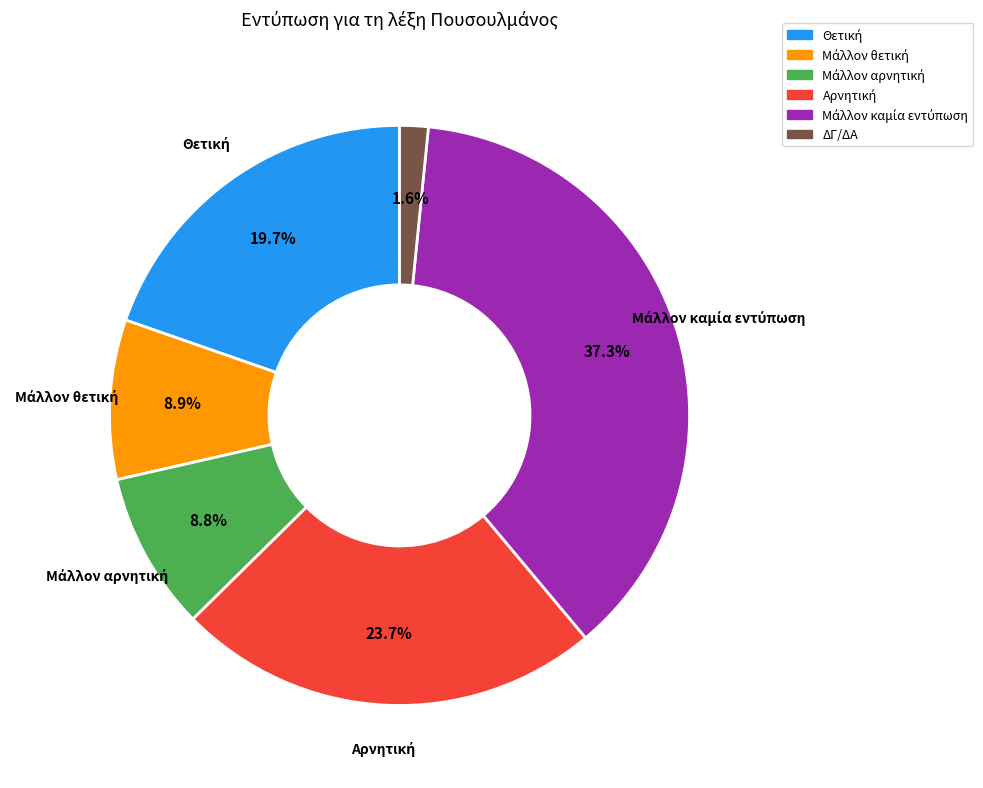

Which slice is the smallest?

ΔΓ/ΔΑ